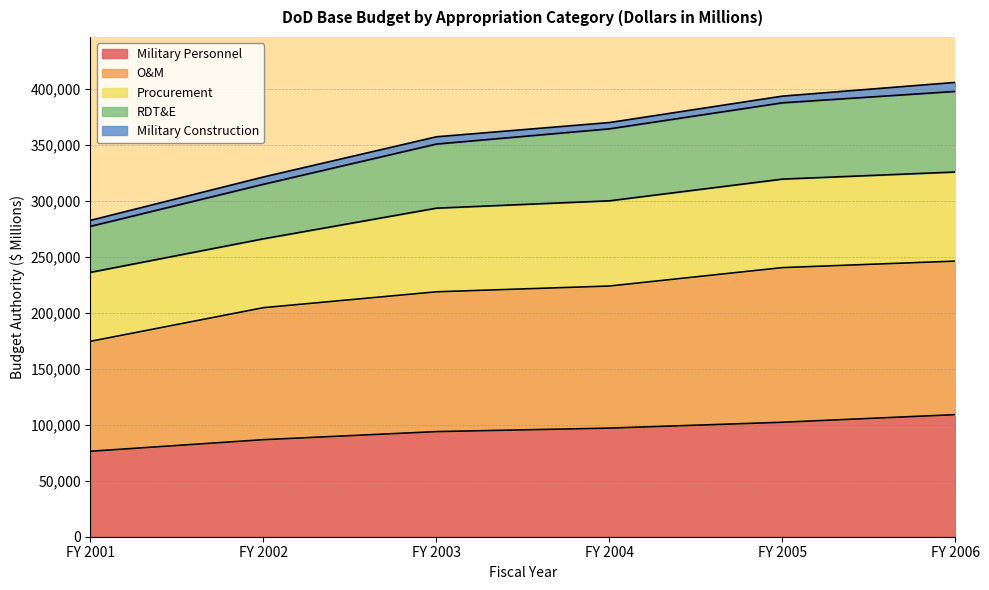

Rank the categories by Military Personnel value from lowest to highest.

FY 2001, FY 2002, FY 2003, FY 2004, FY 2005, FY 2006